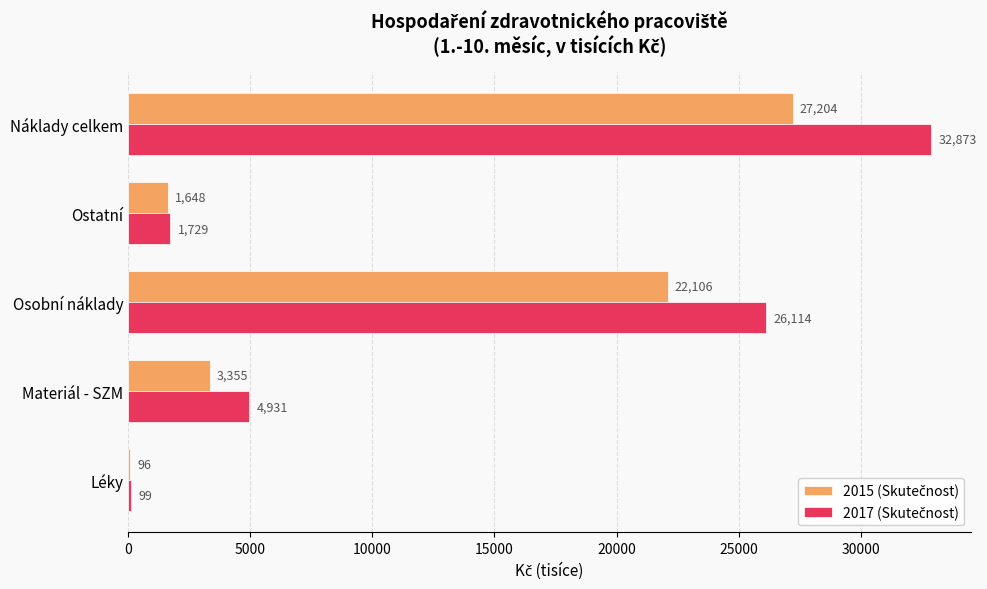

At which category is the sum across all series the highest?

Náklady celkem